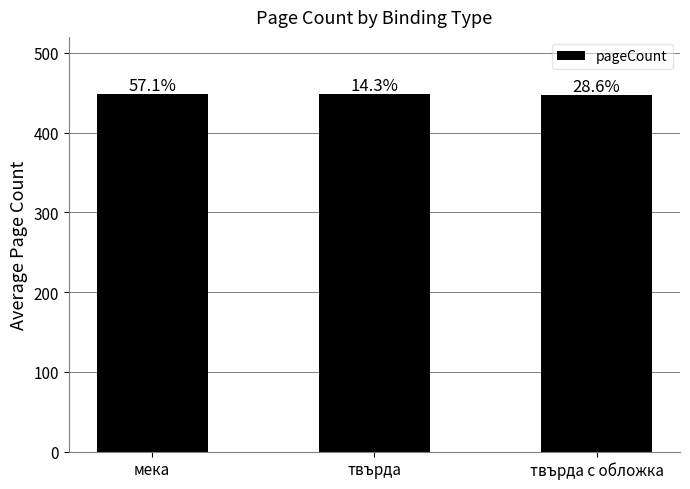

What is the label of the 2nd bar from the left?

твърда